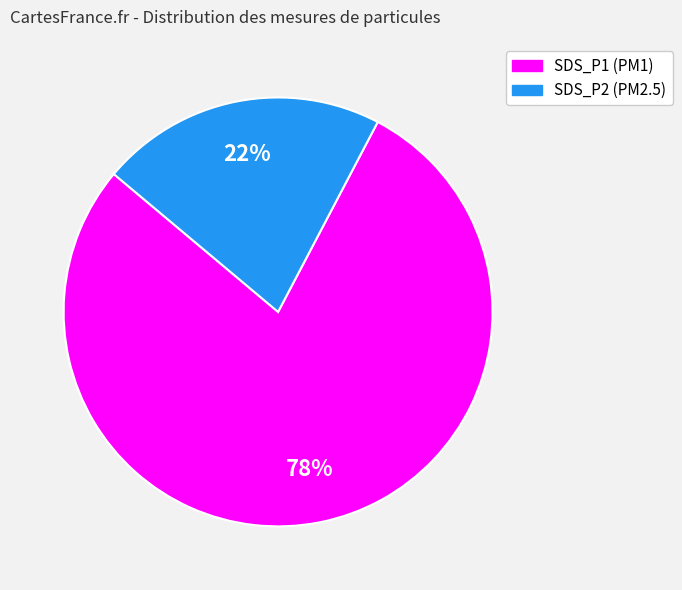

Is it true that SDS_P2 (PM2.5) is 22% of the pie?

True